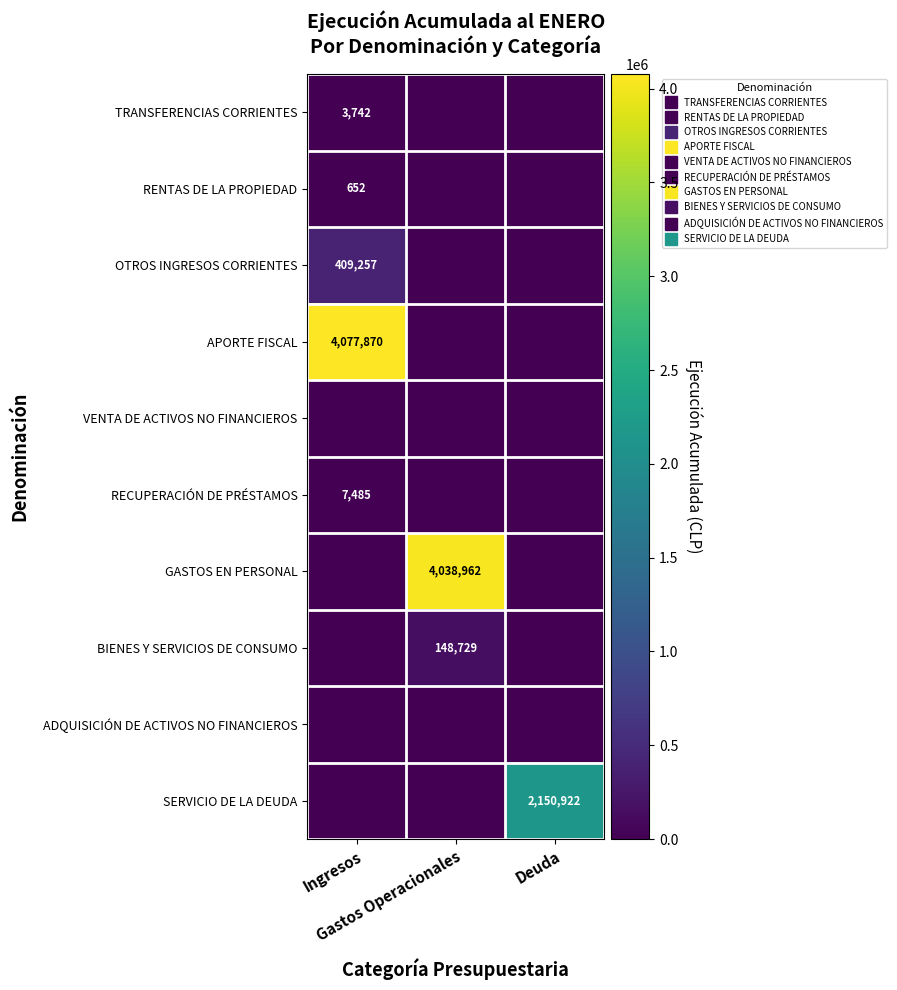

Is it true that ADQUISICIÓN DE ACTIVOS NO FINANCIEROS equals 0 at Gastos Operacionales?

True